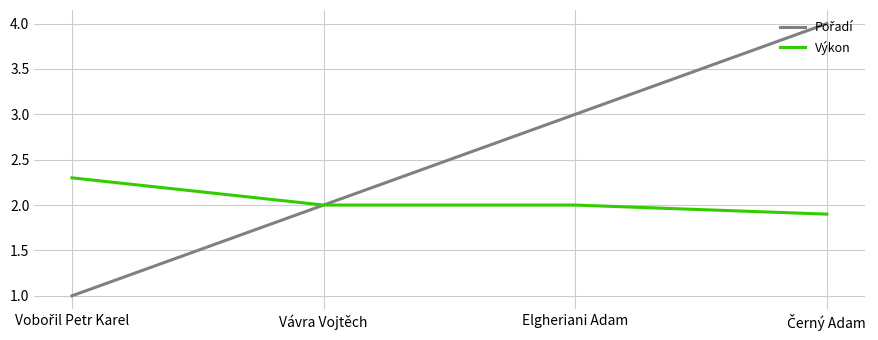

How many Výkon values are between 2 and 3?

3